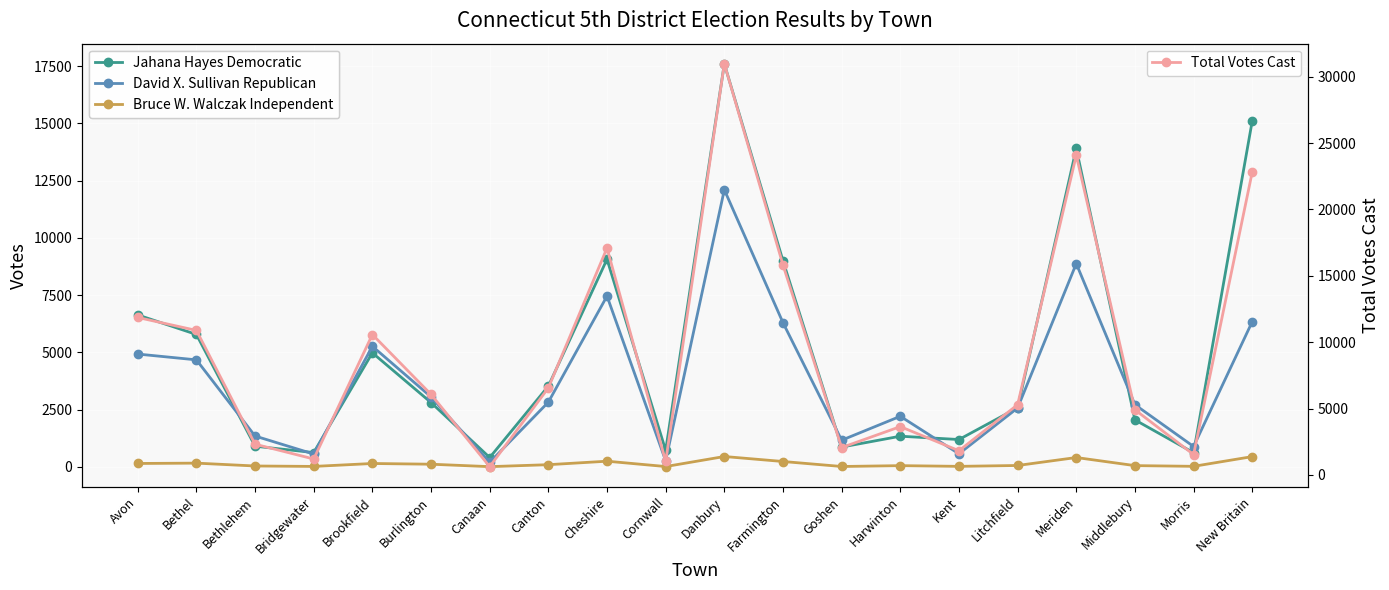

What is the minimum value shown in the chart?

4